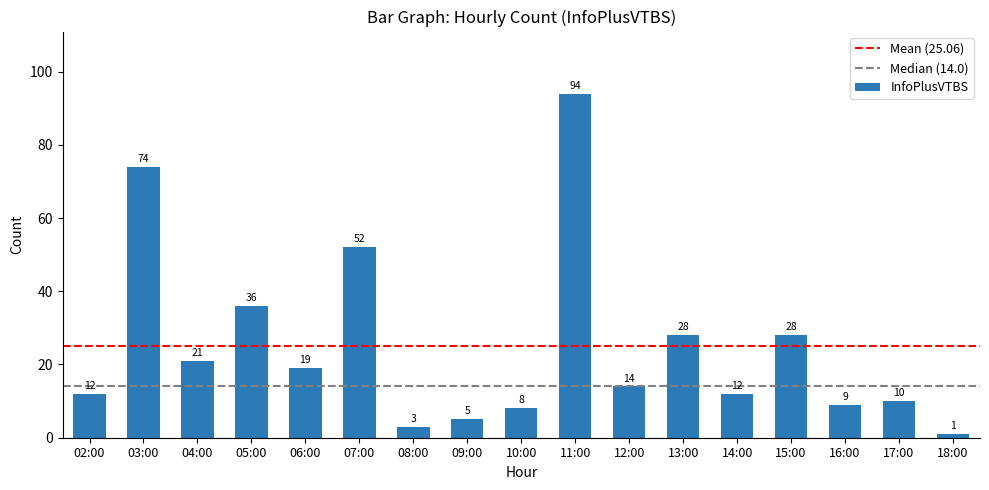

Is it true that the value at 02:00 is 12?

True